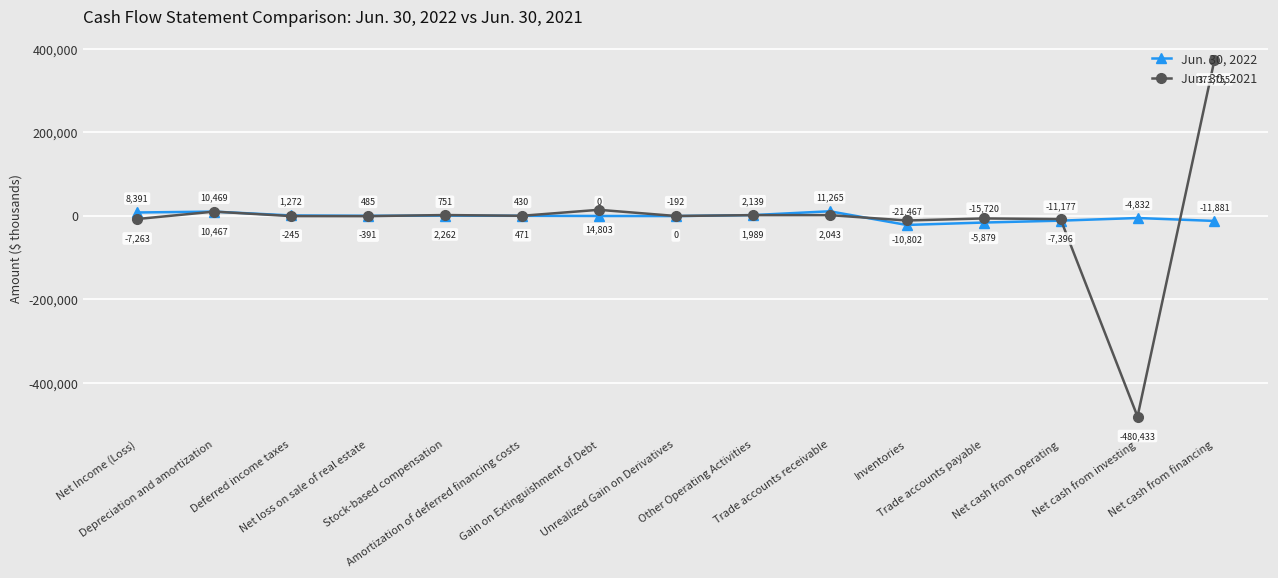

What value does the Jun. 30, 2022 series have at Stock-based compensation, to the nearest 10?

750